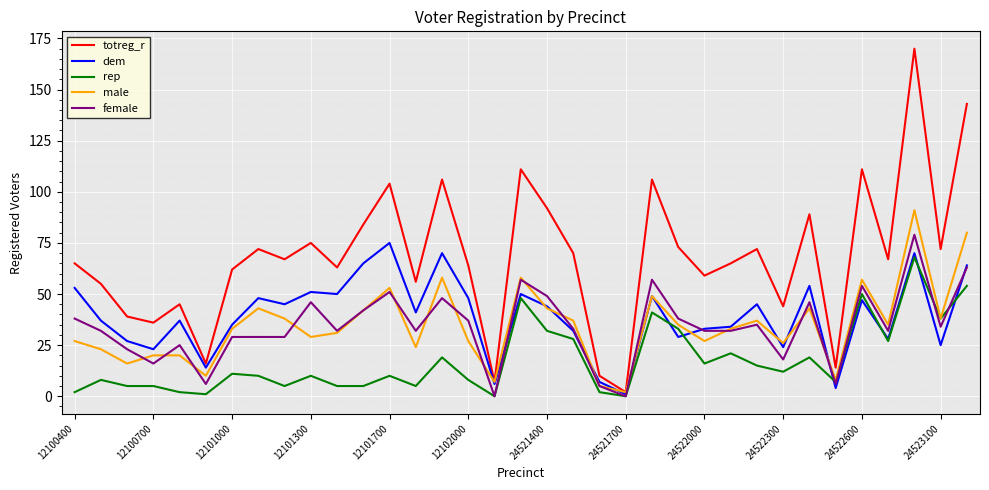

Which series has the largest total across all categories?

totreg_r